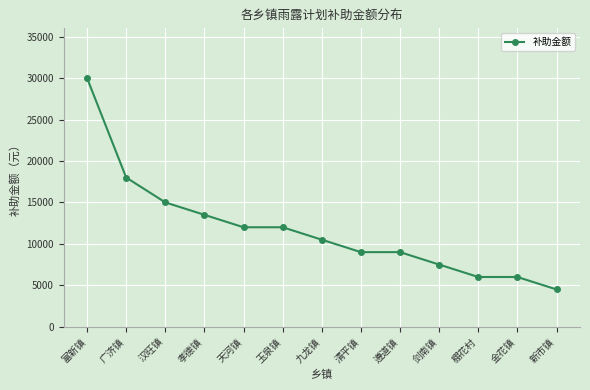

Where does the data first go above 10500?

富新镇